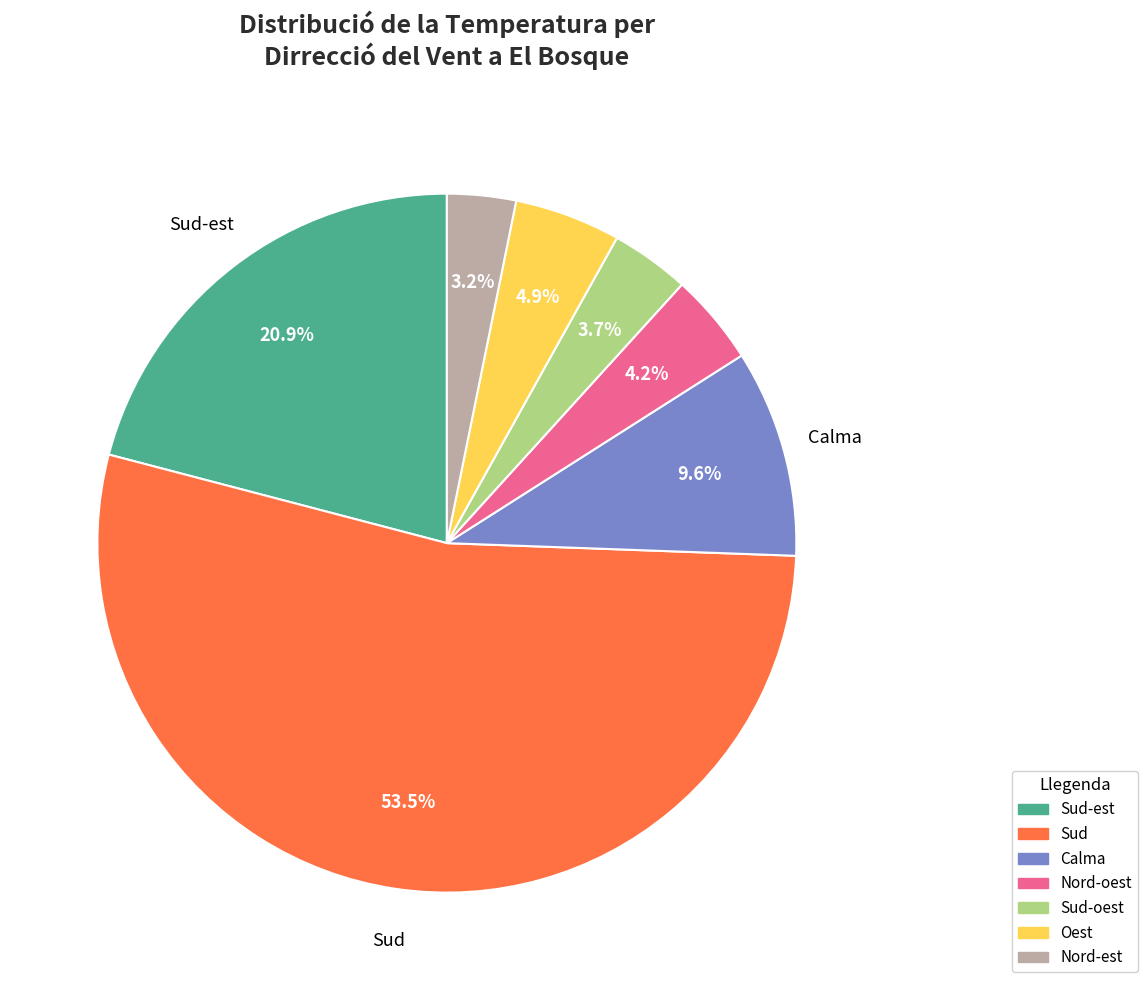

Does any single category account for the majority?

Yes